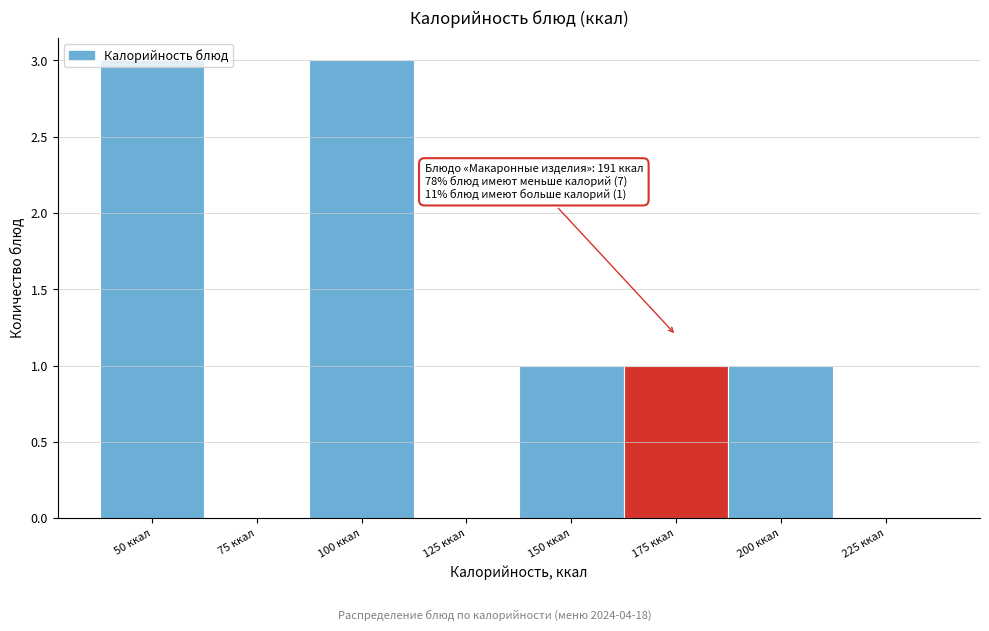

What is the change in value from 75 ккал to 150 ккал?

+1